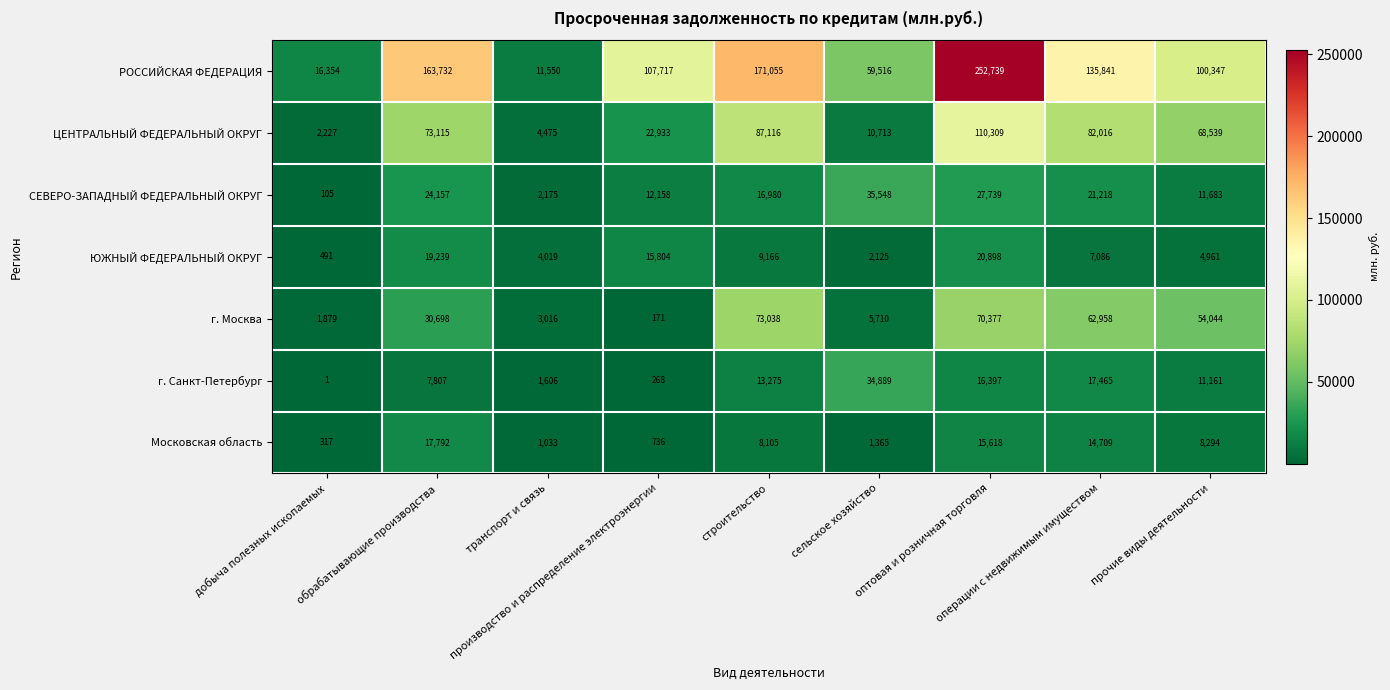

Which series has the widest spread of values?

РОССИЙСКАЯ ФЕДЕРАЦИЯ